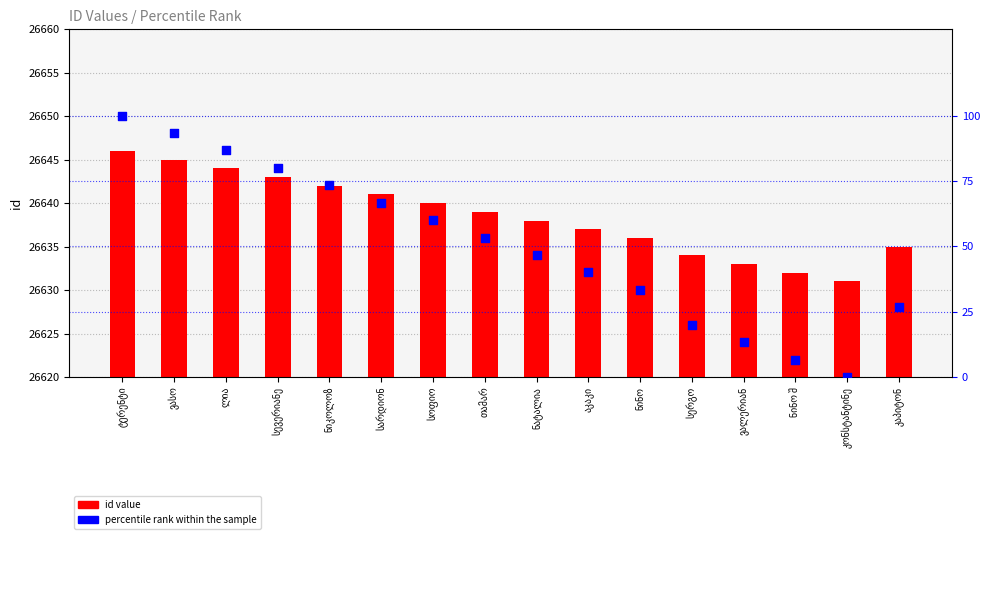

What is the total value across all series at თამარ?

26692.3